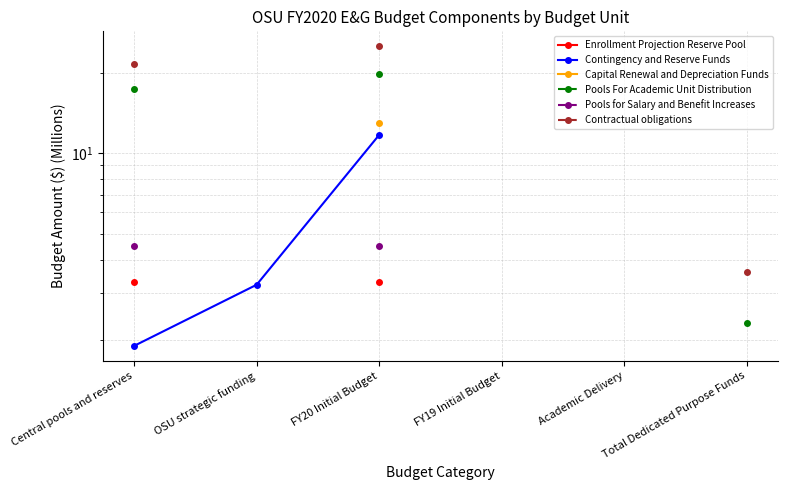

Is it true that Pools for Salary and Benefit Increases equals 4.5 at Central pools and reserves?

True